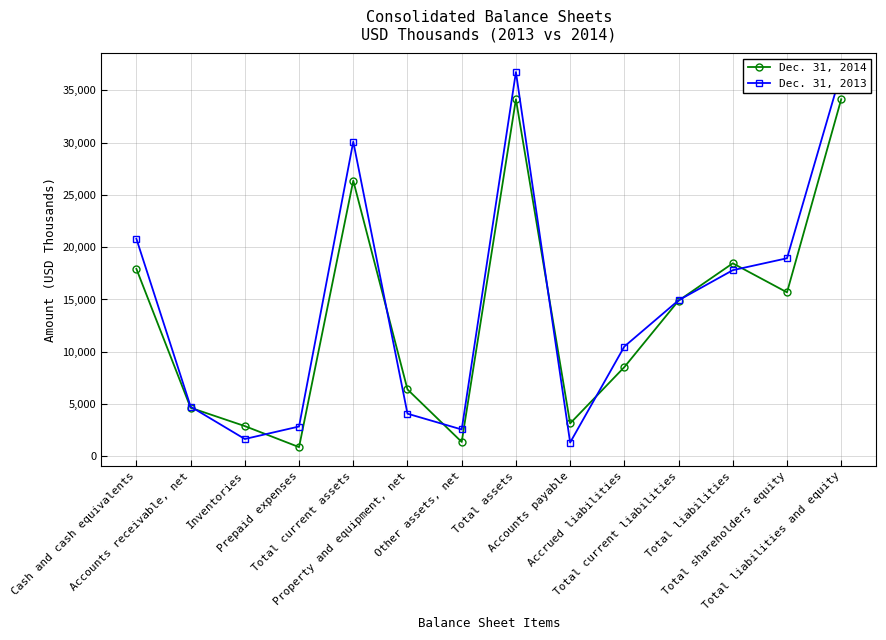

What are all the series names shown in the legend?

Dec. 31, 2014, Dec. 31, 2013